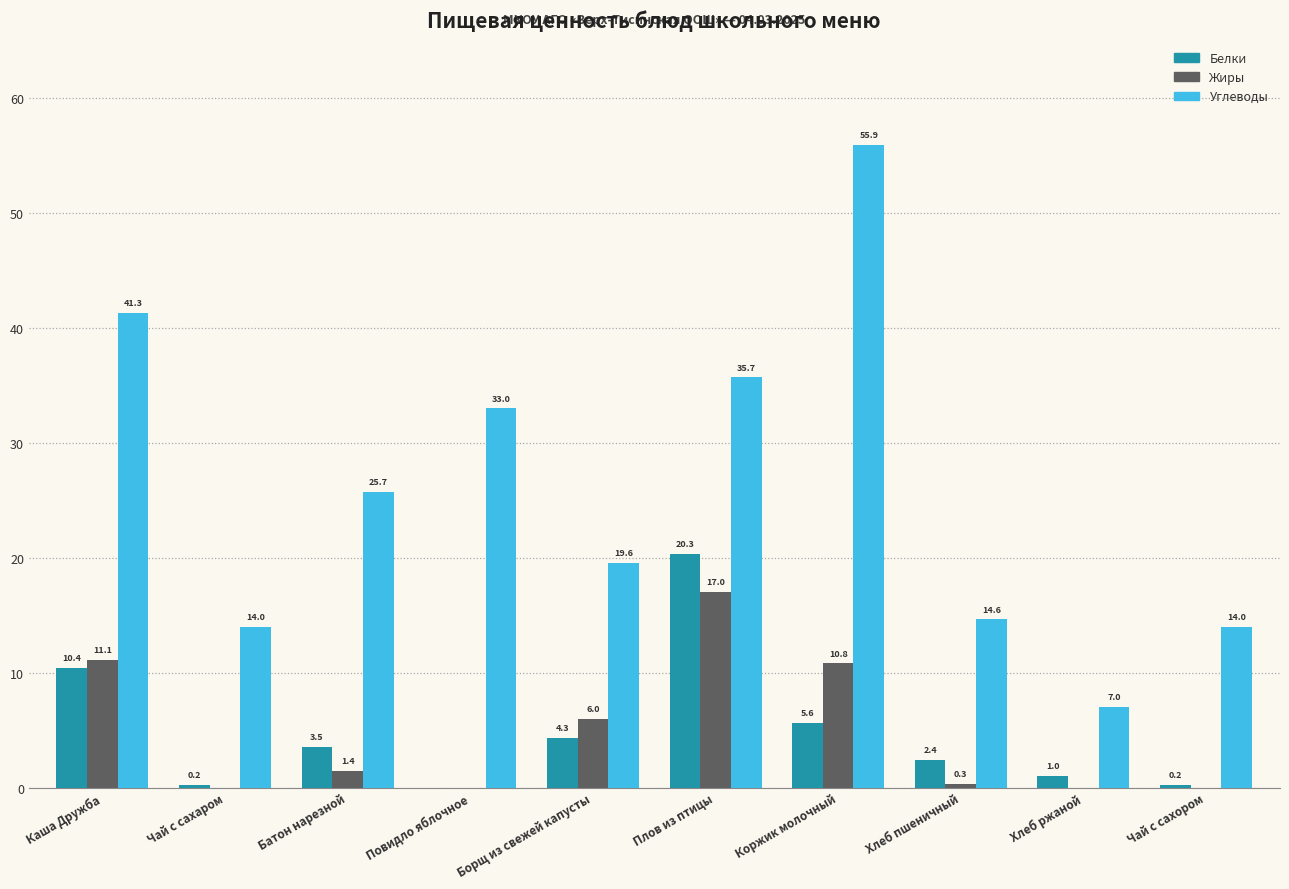

Which series changed the most between Чай с сахаром and Хлеб ржаной?

Углеводы